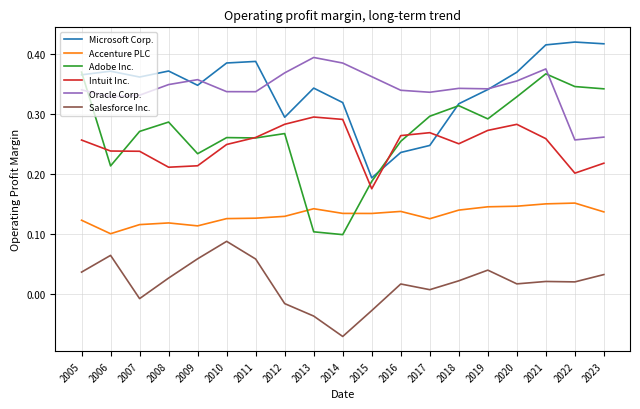

At which category is the sum across all series the highest?

2021